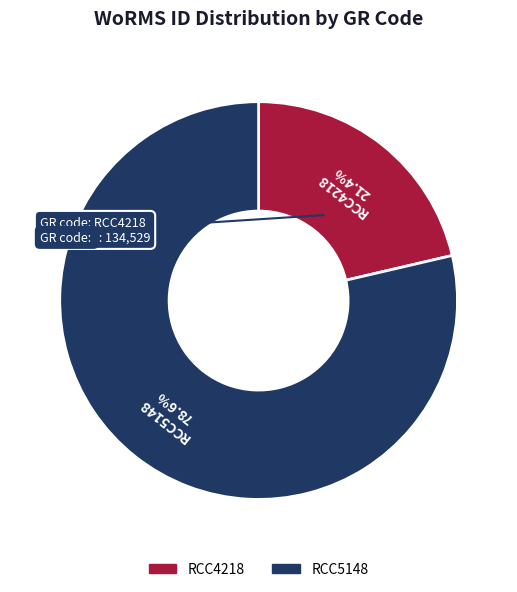

How many segments does this pie chart have?

2